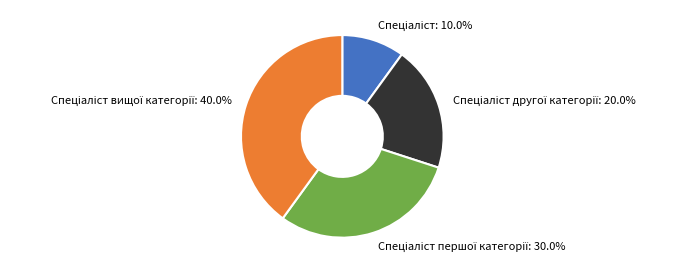

Is there a majority slice in this chart?

No